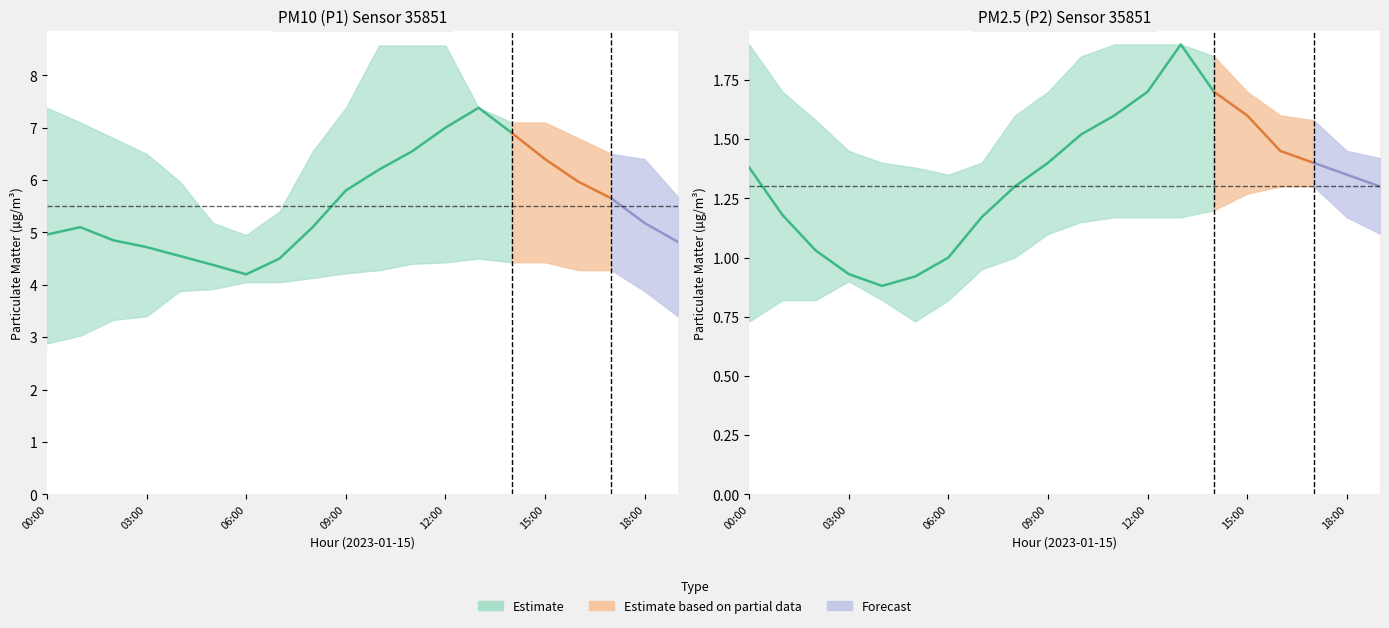

At which label does P2 first exceed 1?

00:00